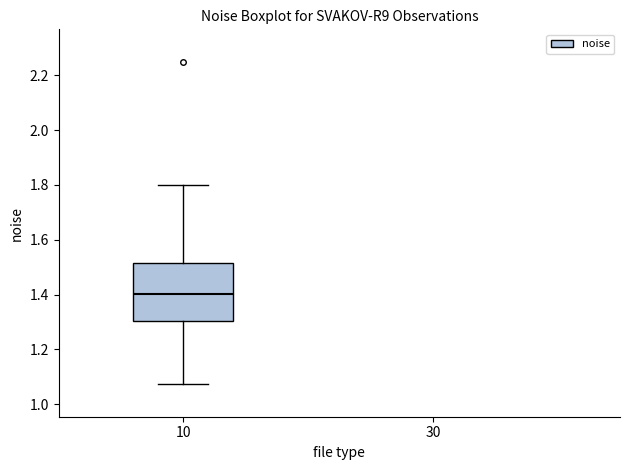

Transcribe this box plot: give where the median line is, the range the box spans, and where the two whiskers end, as read against the y-axis. The values are not printed on the chart, so give them approximately, as read against the axis.

median 1.40, box 1.30 to 1.52, whiskers 1.08 to 1.80